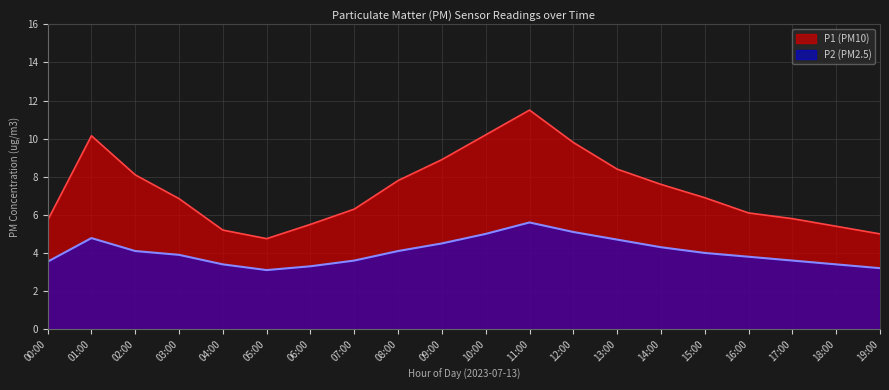

How many data points does each series have?

20